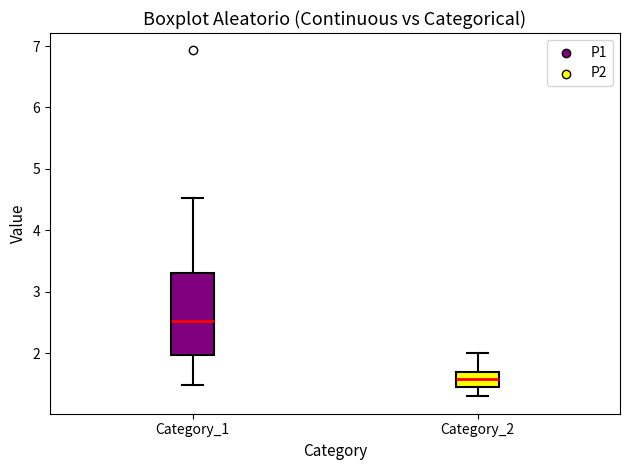

Where is the upper edge of the box for Category_2 on the y-axis? The values are not printed on the chart, so give them approximately, as read against the axis.

1.7